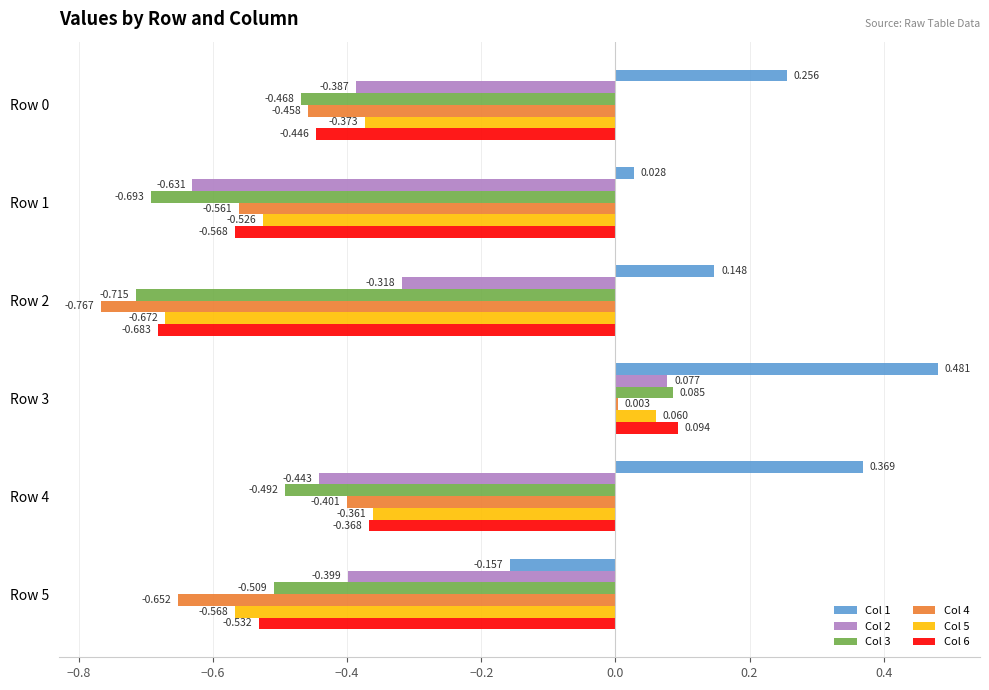

Is the value of Col 3 at Row 1 greater than the value of Col 1 at Row 3?

No